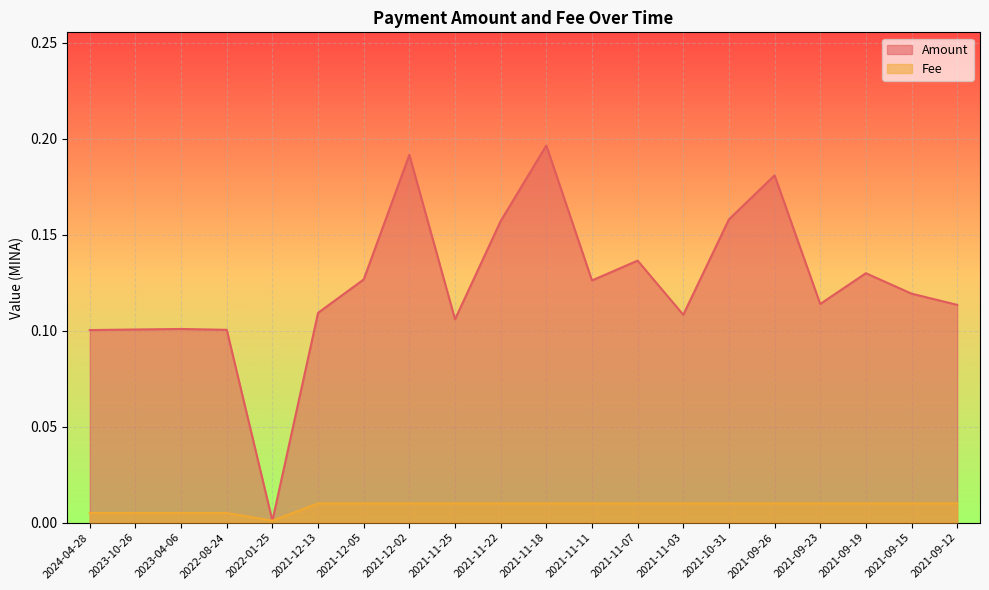

Reading left to right, list all the values displayed in this chart.

Amount: 0.1	0.1	0.1	0.1	0.0	0.1	0.1	0.2	0.1	0.2	0.2	0.1	0.1	0.1	0.2	0.2	0.1	0.1	0.1	0.1
Fee: 0.0	0.0	0.0	0.0	0.0	0.0	0.0	0.0	0.0	0.0	0.0	0.0	0.0	0.0	0.0	0.0	0.0	0.0	0.0	0.0